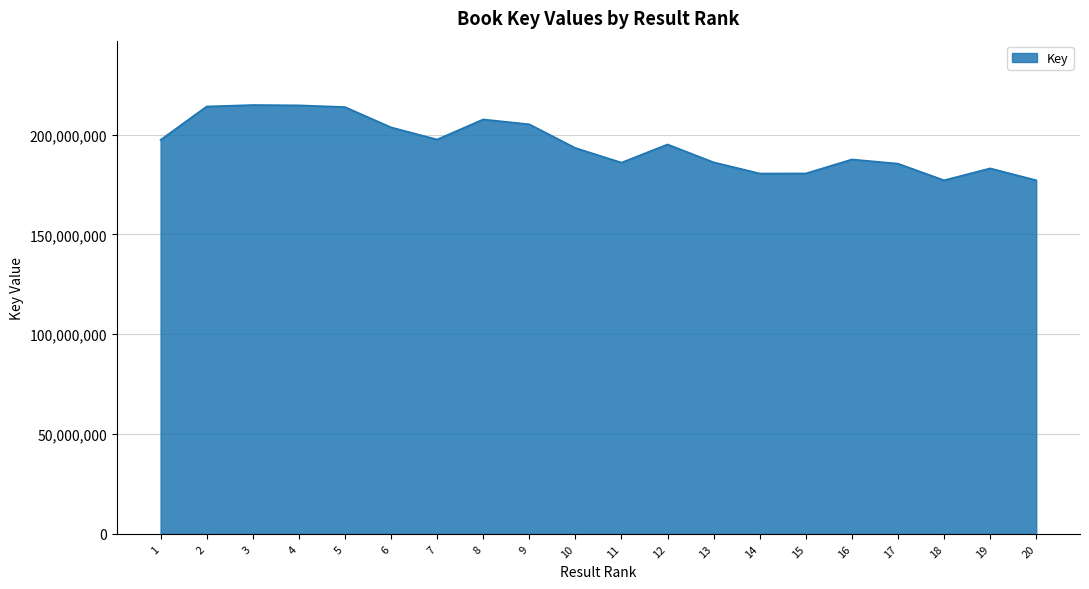

What is the smallest value displayed?

177150426